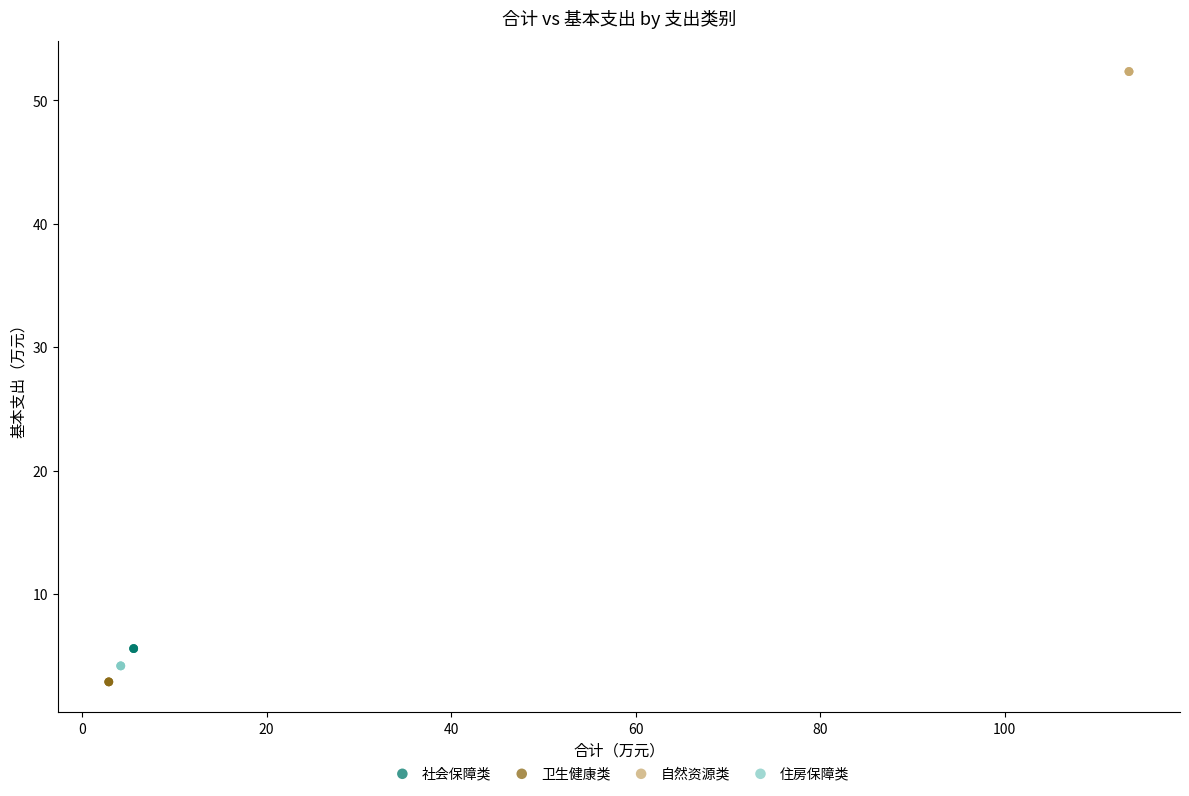

Which series reaches the maximum Y coordinate?

自然资源类